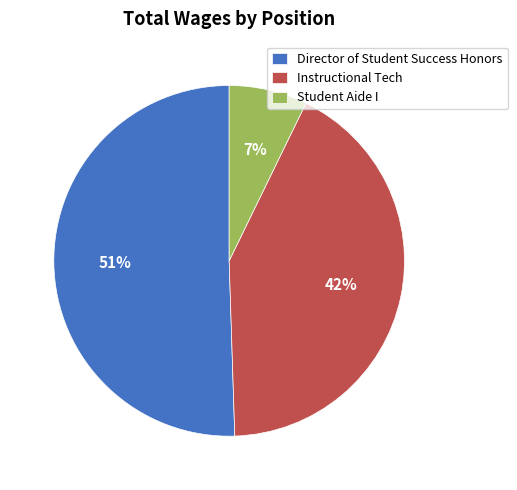

To the nearest percent, what is the average slice percentage?

33%